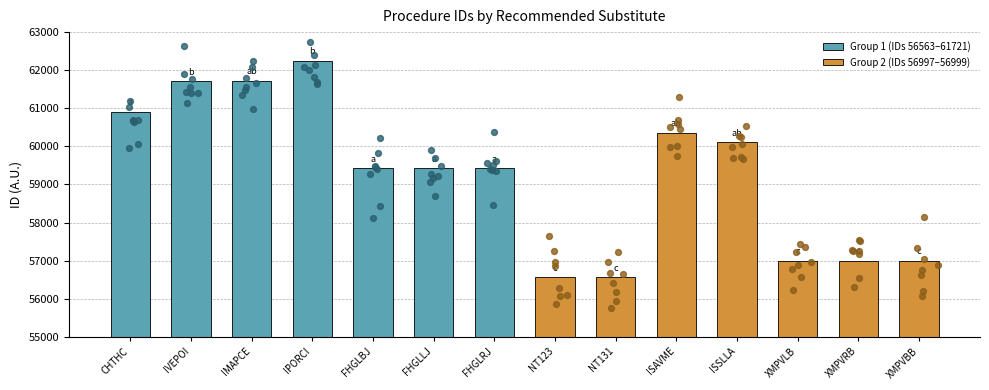

Approximately how many times larger is the value at IPORCI compared to IVEPOI?

1.0